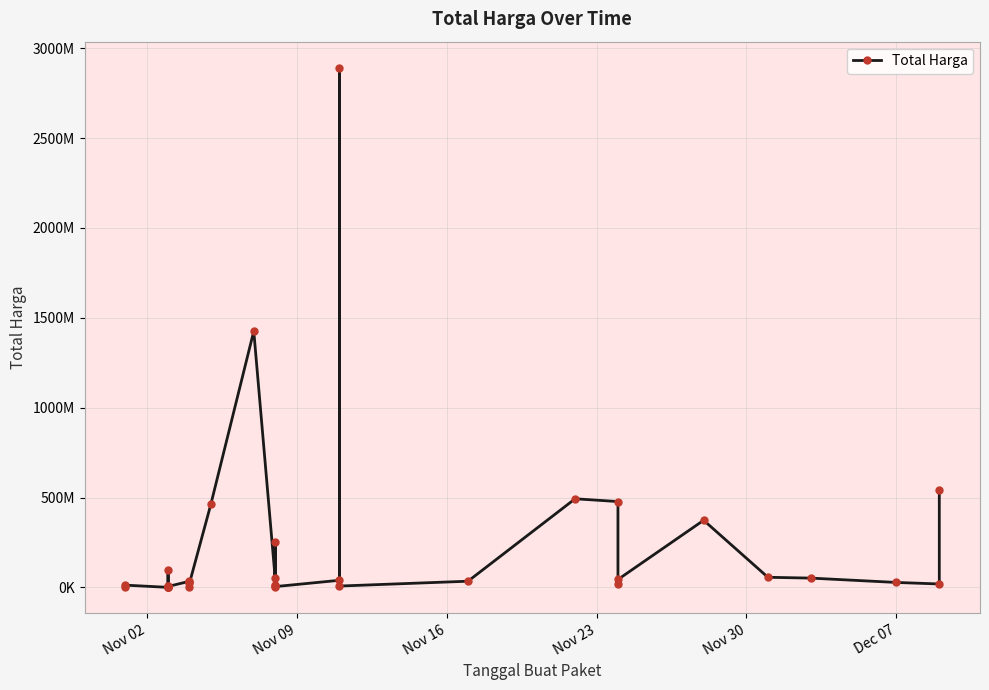

True or false: the data shows 10927918 at 23.

False